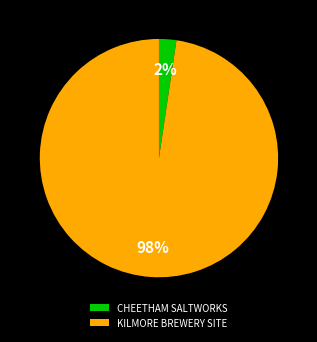

Is it true that KILMORE BREWERY SITE is 98% of the pie?

True